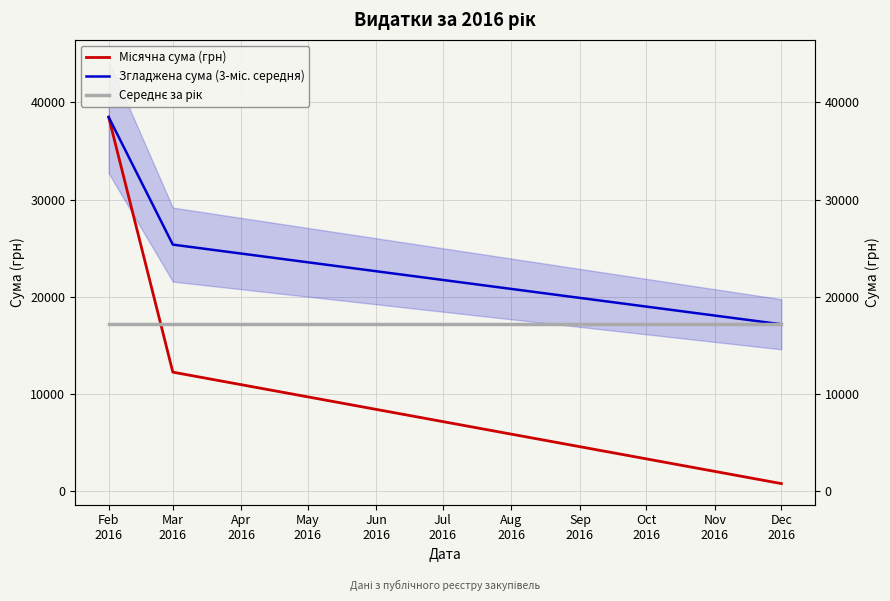

Is it true that Згладжена сума (3-міс. середня) equals 25375.1 at Mar
2016?

True